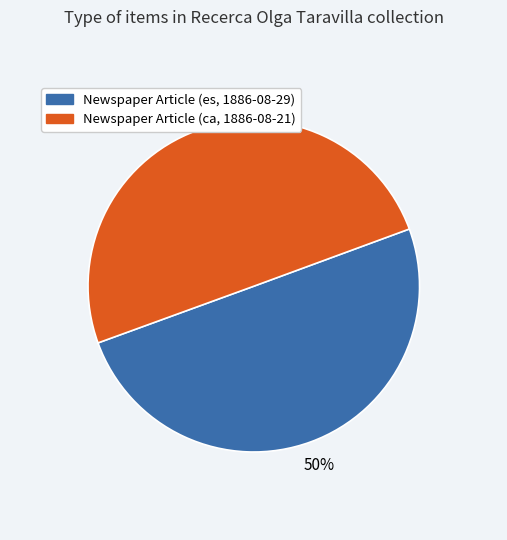

To the nearest percent, what percentage of the pie is Newspaper Article (ca, 1886-08-21)?

50%